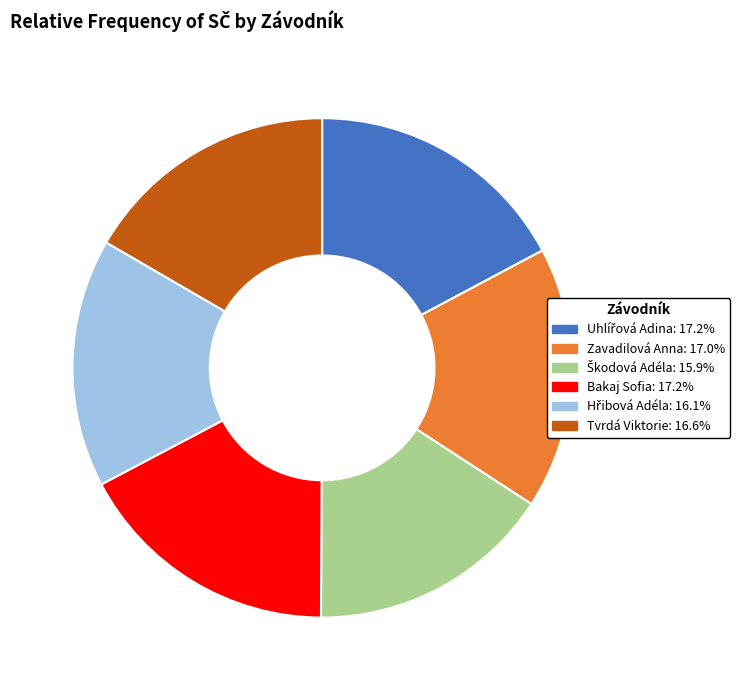

Approximately how many times larger is the value at Bakaj Sofia compared to Zavadilová Anna?

1.0